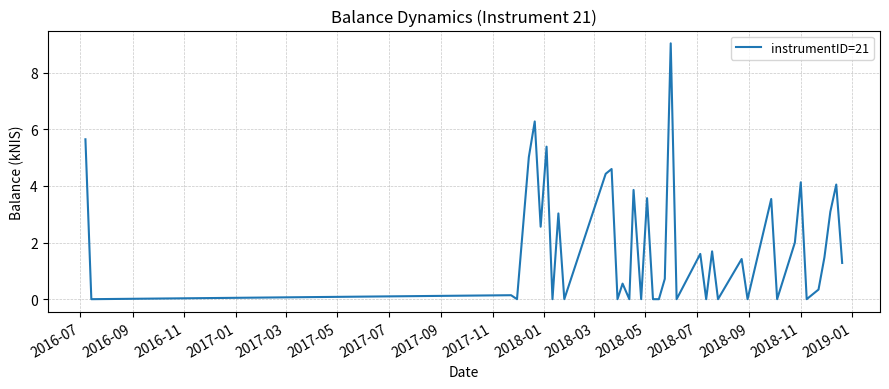

What is the maximum value shown in the chart?

9.0